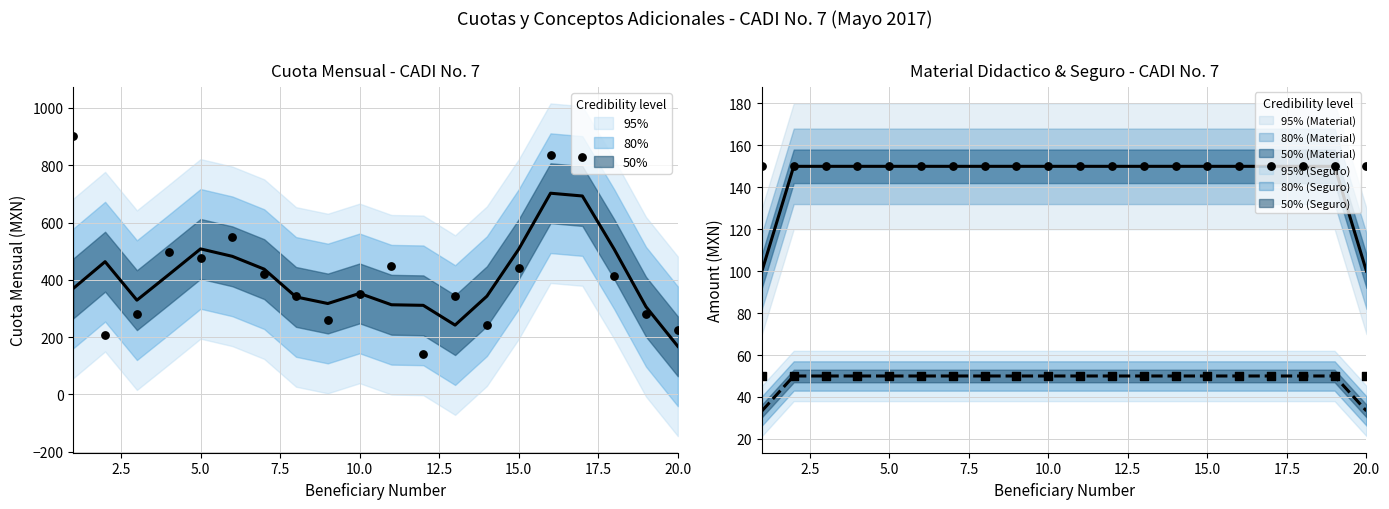

What is the total value across all series at 14?

441